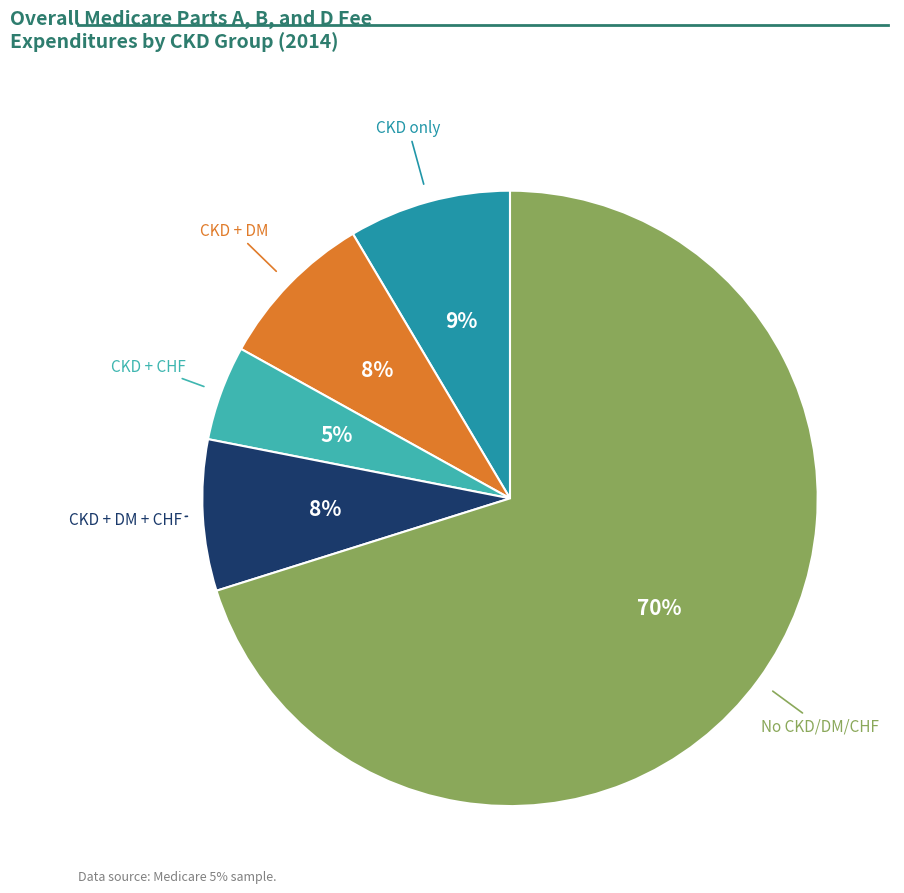

Count the number of slices in the pie.

5